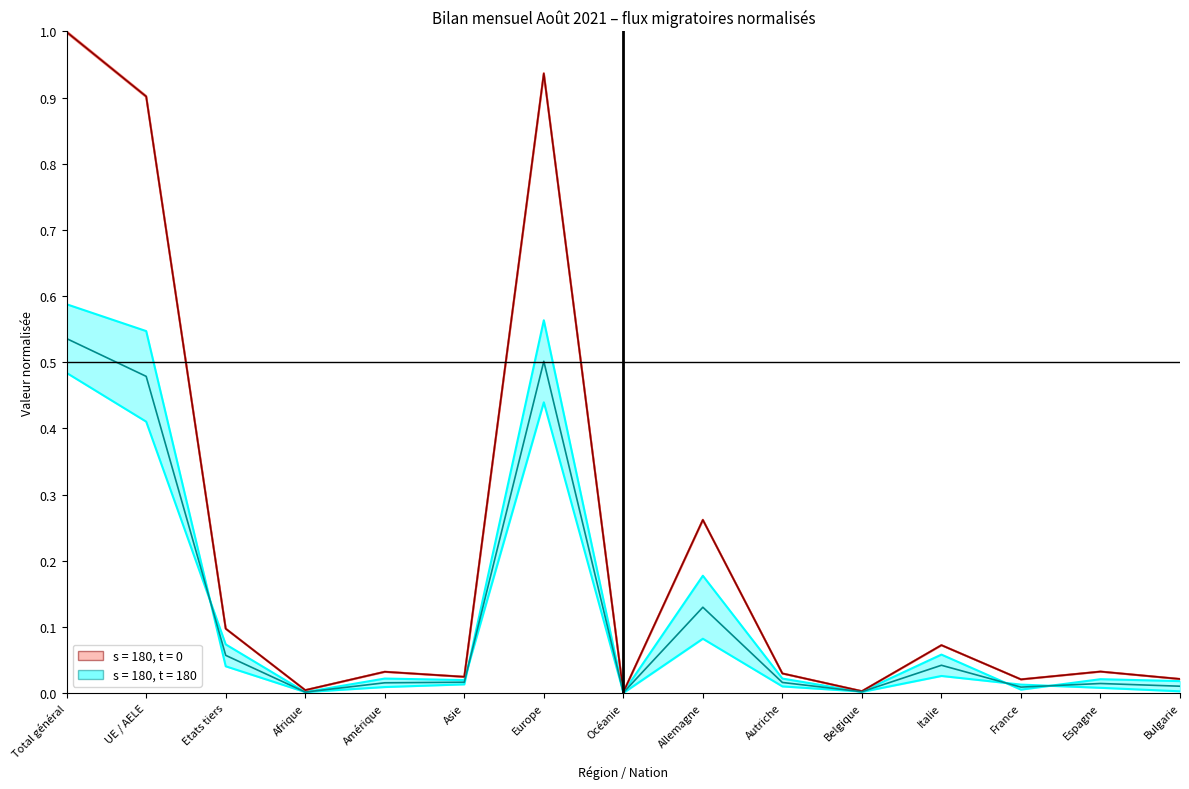

What is the difference between the highest and lowest values at Europe?

0.5